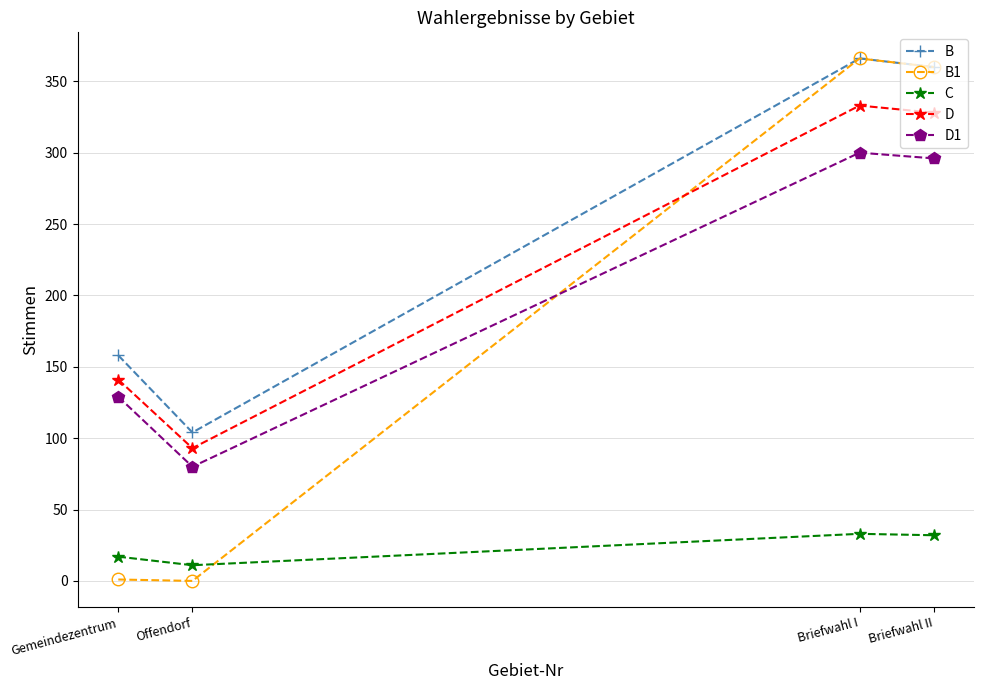

Which series has the largest range (max minus min)?

B1